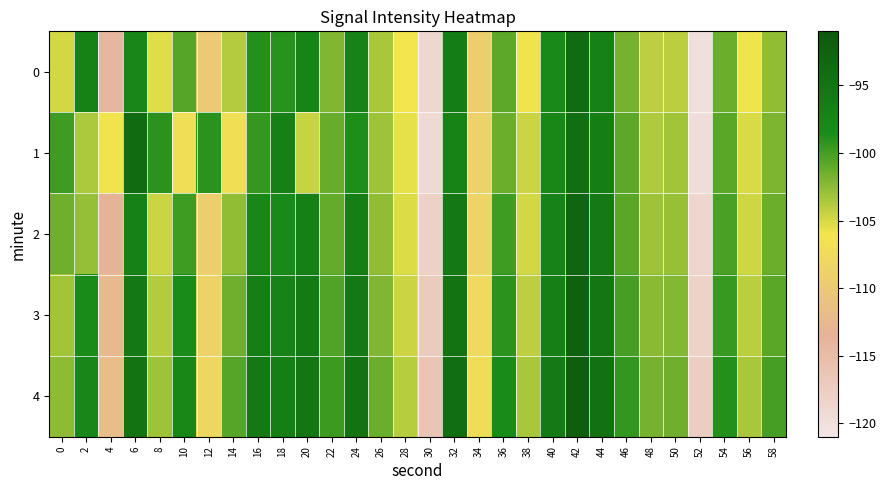

What is the total value across all series at 26?

-512.8